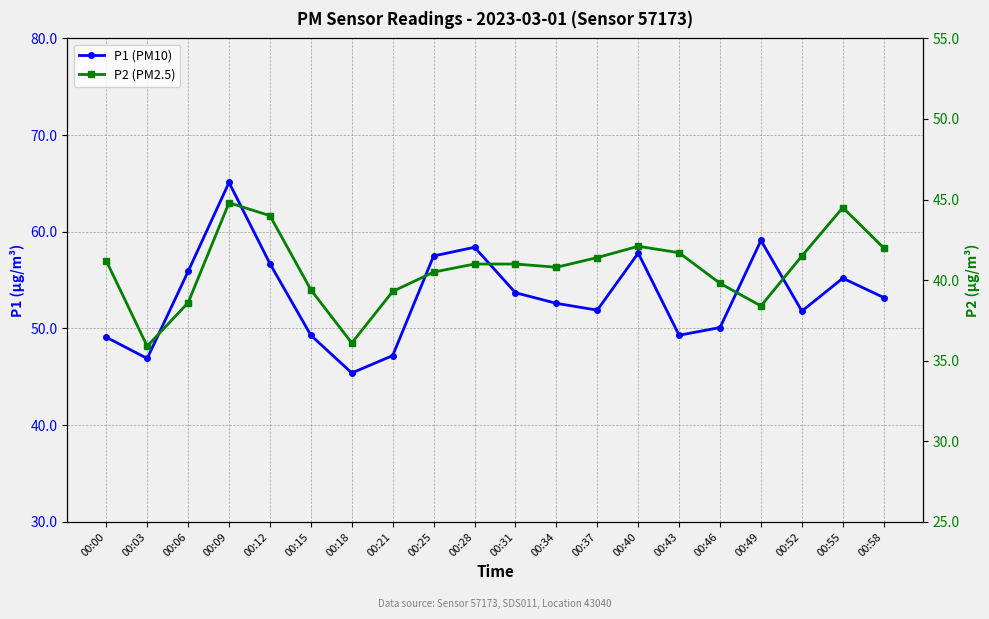

Where is P1 (PM10) nearest to the value 55?

00:55